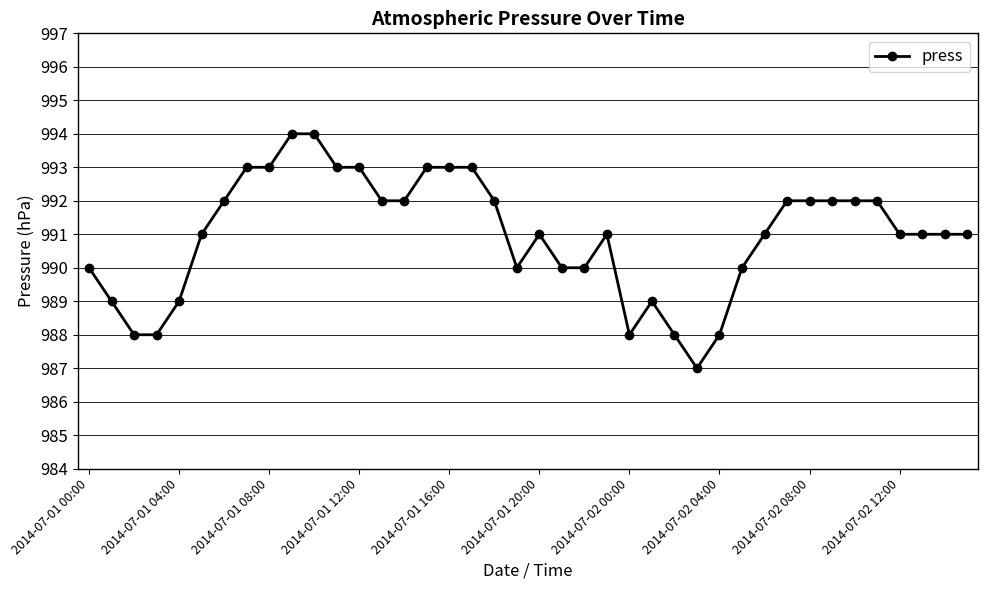

What is the value of the 14th point from the left?

992